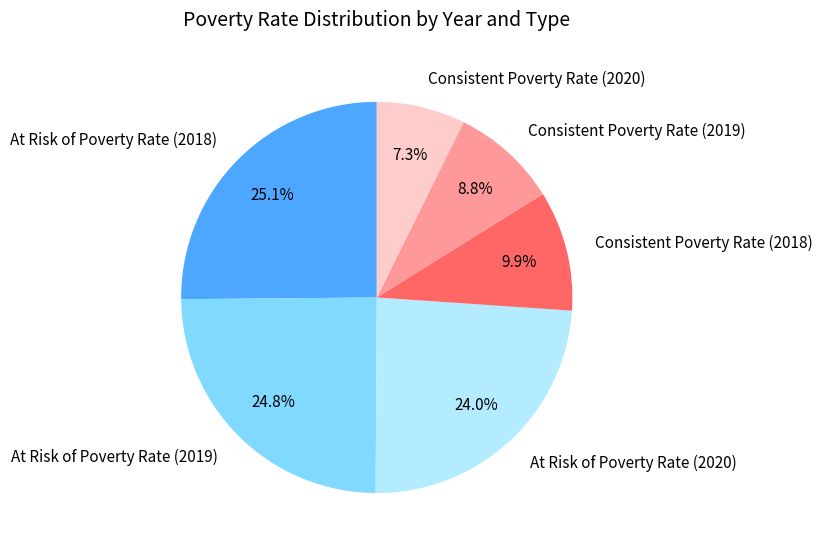

Is it true that At Risk of Poverty Rate (2020) is 13% of the pie?

False